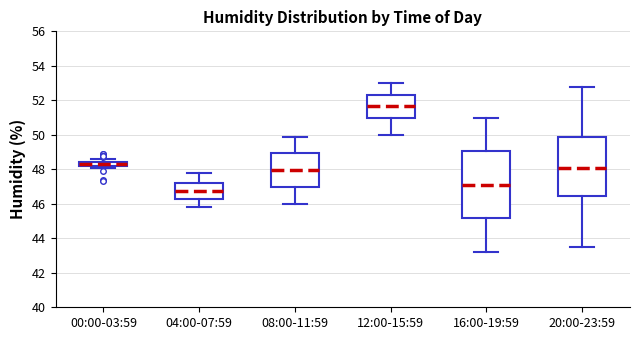

Which box has the highest median line?

12:00-15:59